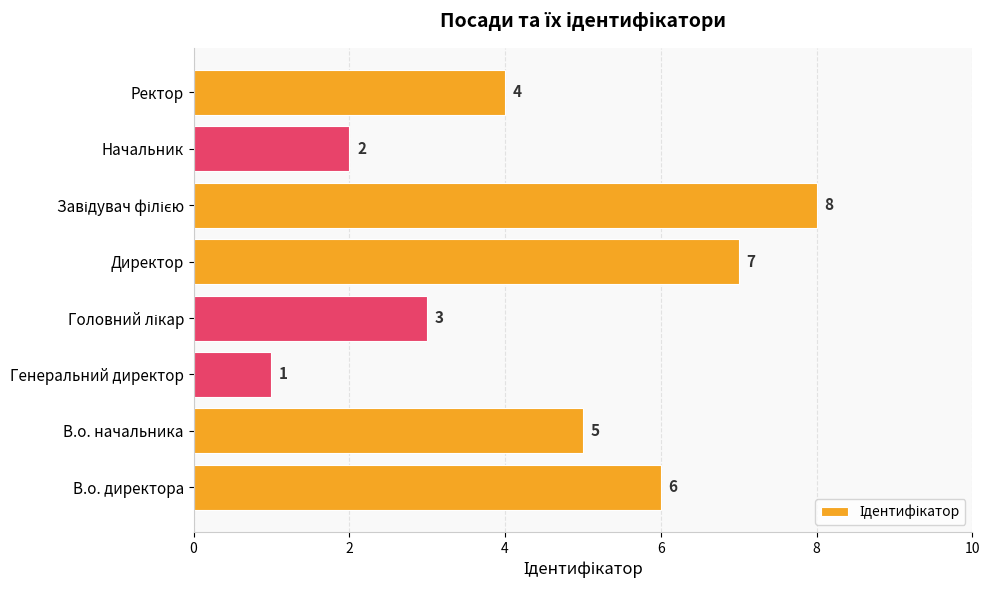

At which category does the chart reach its minimum across all series?

Генеральний директор